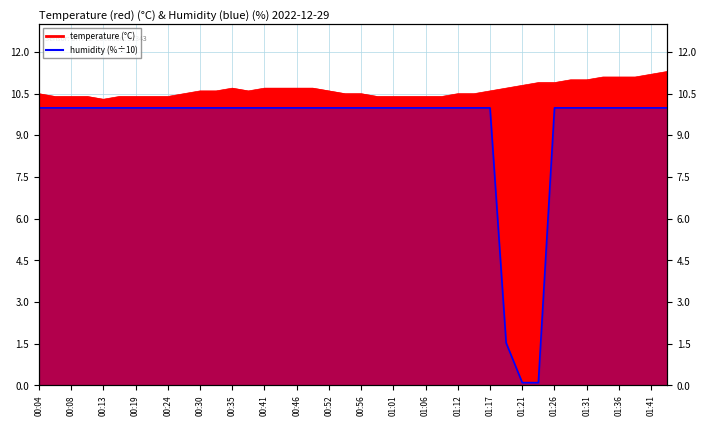

Reading right to left, transcribe all the data shown in this chart.

10.0	10.0	10.0	10.0	10.0	10.0	10.0	10.0	0.1	0.1	1.5	10.0	10.0	10.0	10.0	10.0	10.0	10.0	10.0	10.0	10.0	10.0	10.0	10.0	10.0	10.0	10.0	10.0	10.0	10.0	10.0	10.0	10.0	10.0	10.0	10.0	10.0	10.0	10.0	10.0